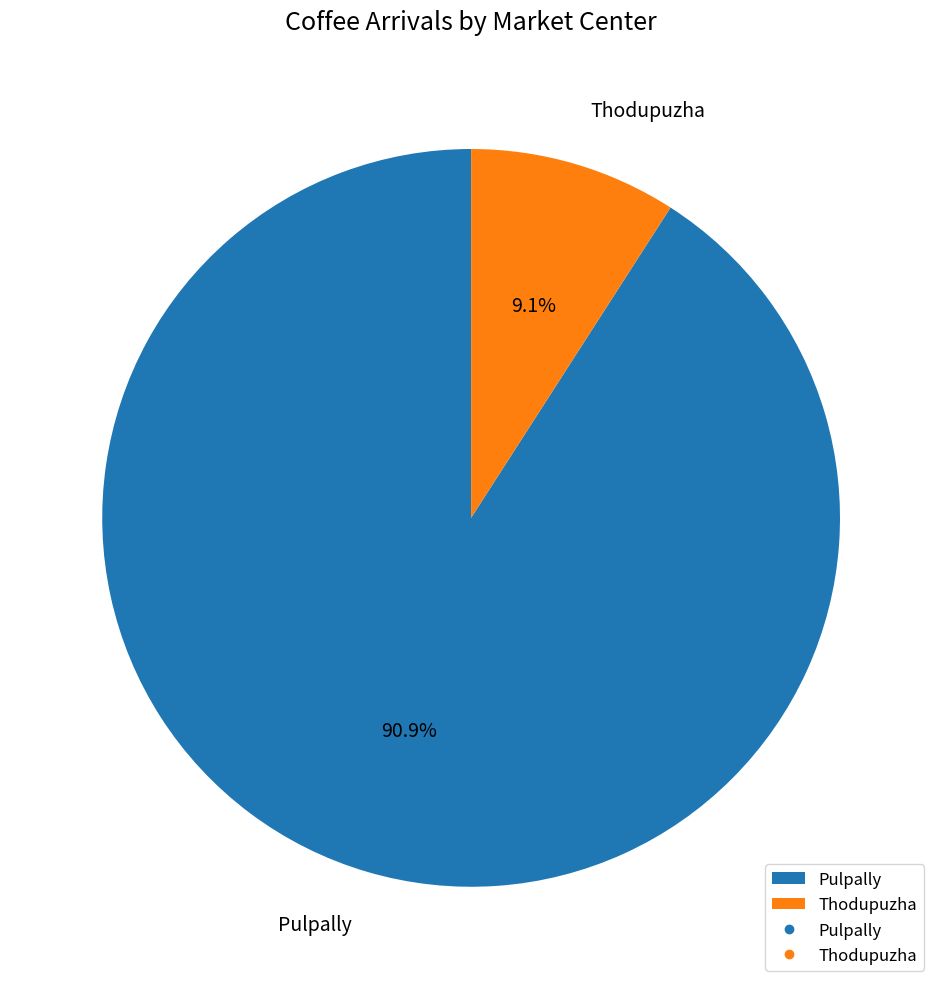

Between Thodupuzha and Pulpally, which is larger?

Pulpally